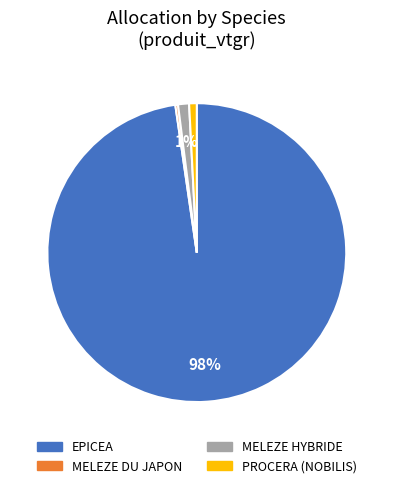

How many segments does this pie chart have?

4